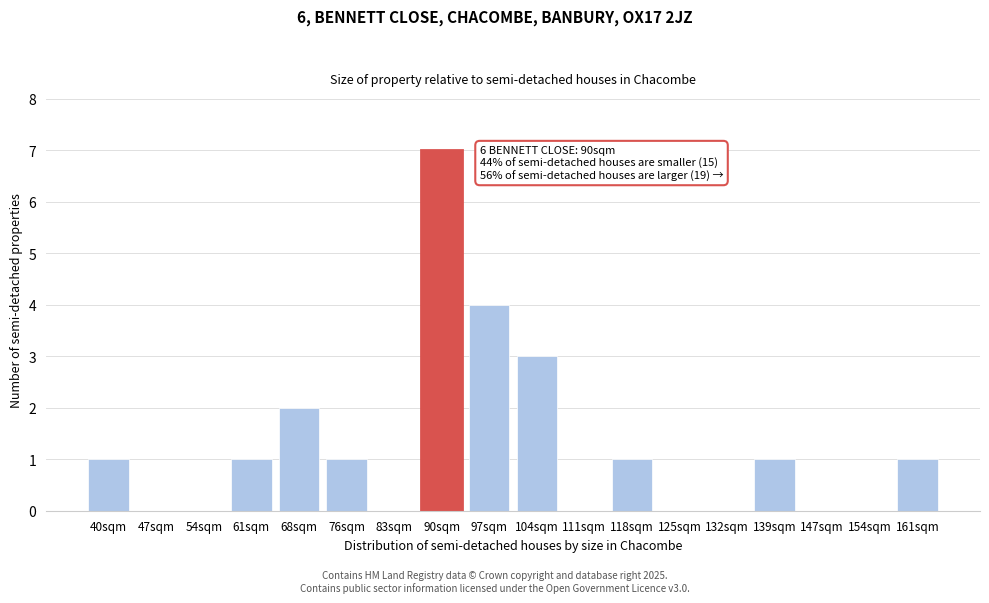

Reading left to right, list all the values displayed in this chart.

40sqm=1	47sqm=0	54sqm=0	61sqm=1	68sqm=2	76sqm=1	83sqm=0	90sqm=7	97sqm=4	104sqm=3	111sqm=0	118sqm=1	125sqm=0	132sqm=0	139sqm=1	147sqm=0	154sqm=0	161sqm=1